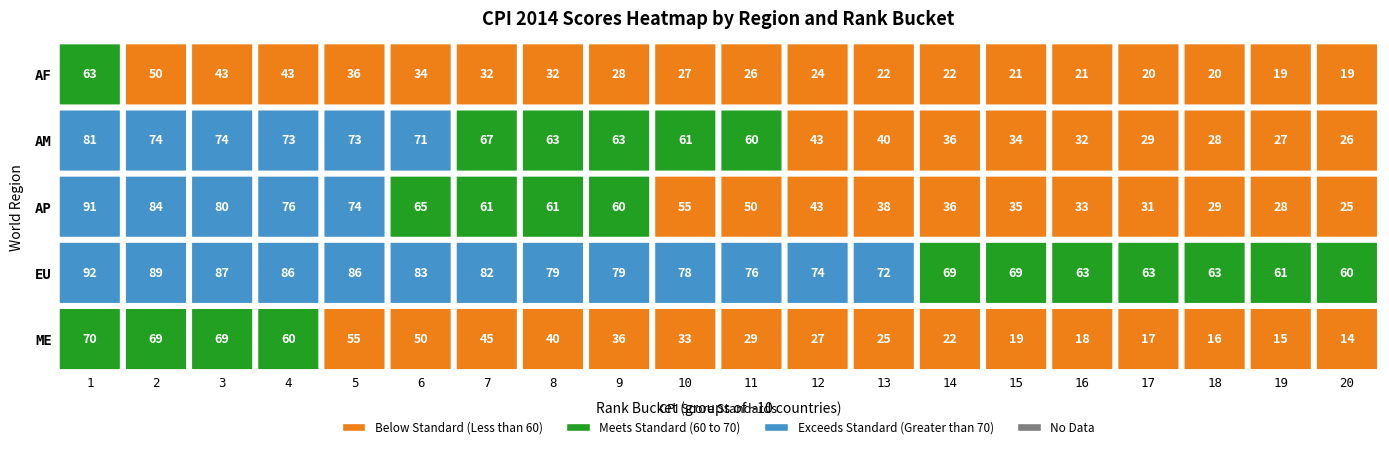

What is the difference between the second highest and minimum values in the ME series?

55